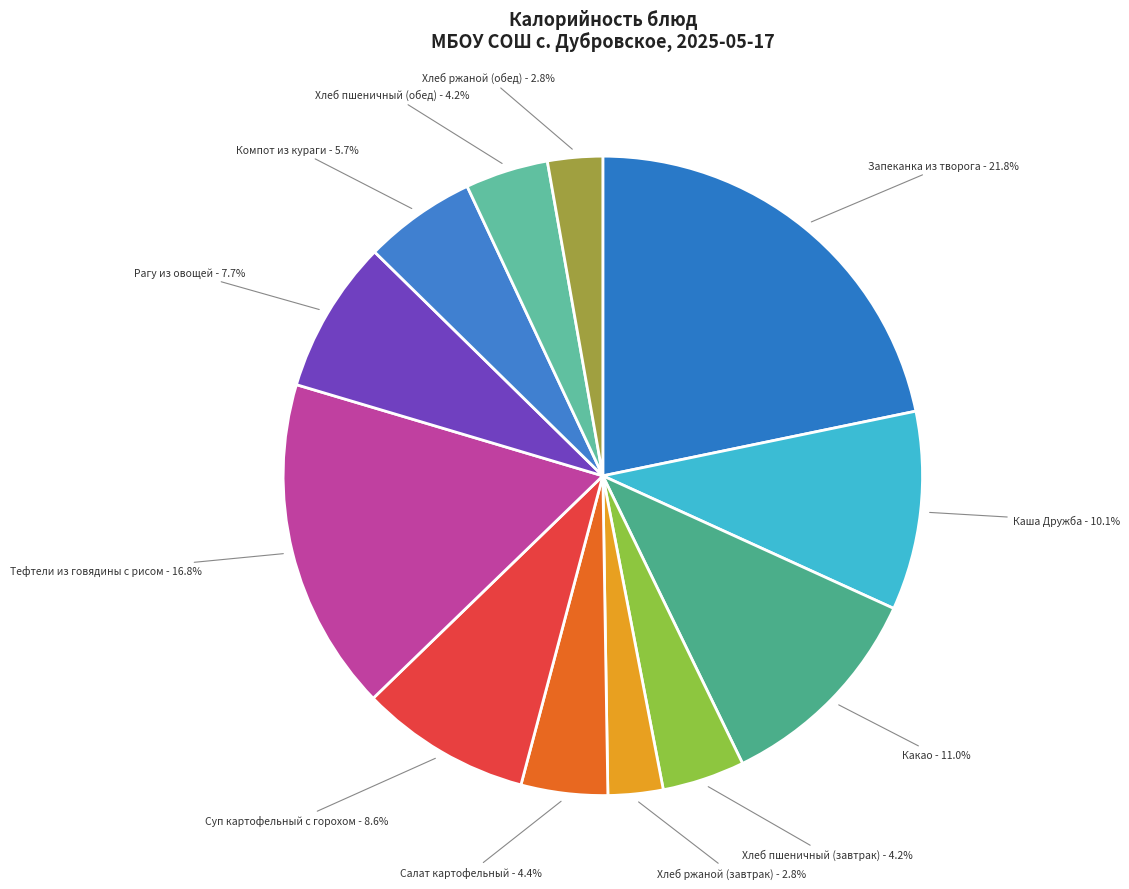

Is there a majority slice in this chart?

No